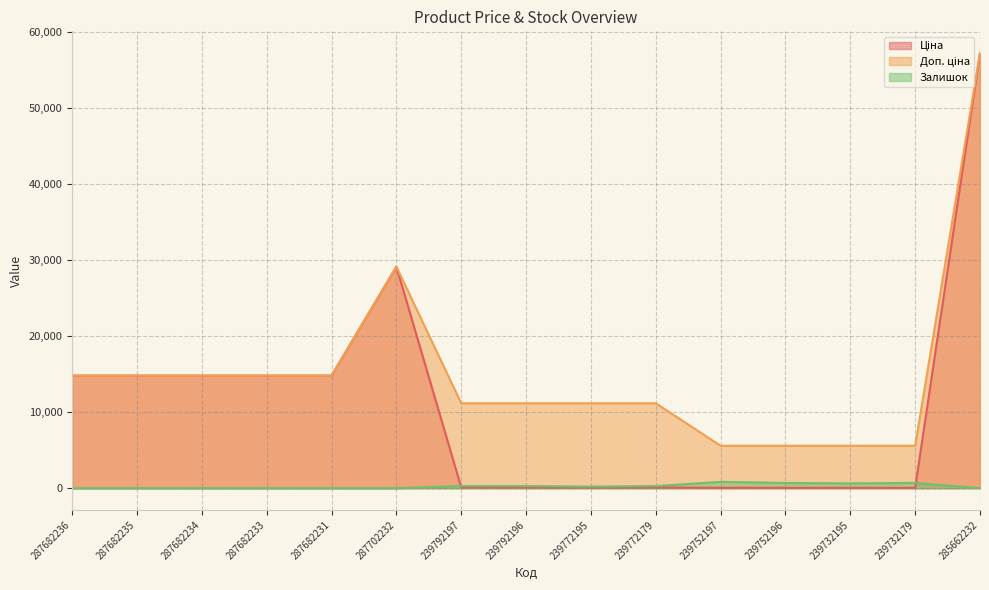

True or false: Доп. ціна and Ціна intersect in this chart.

False